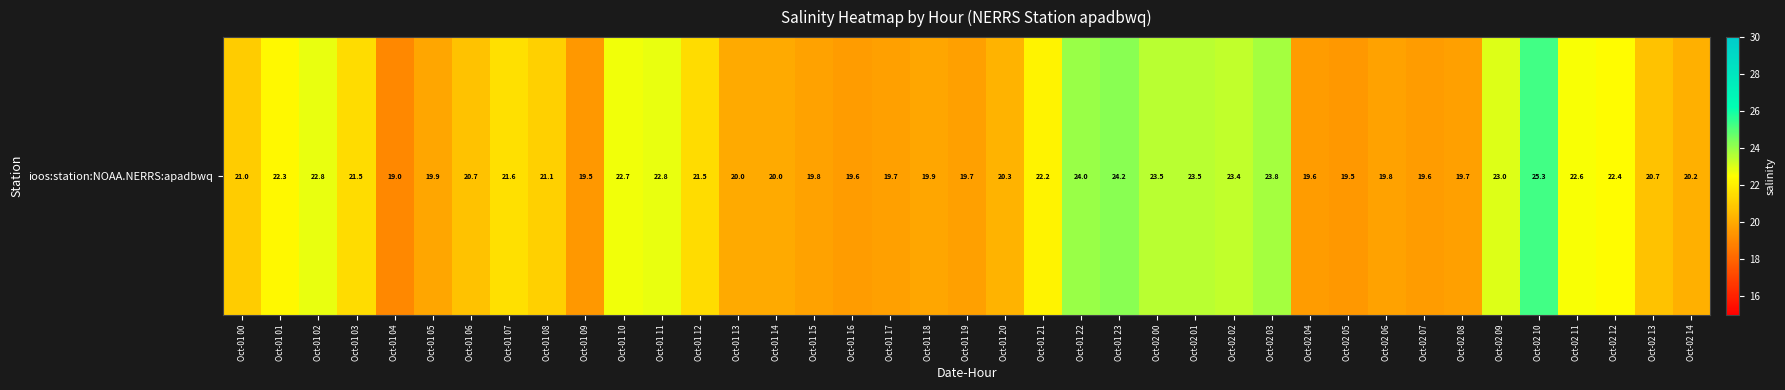

What is the maximum value shown in the chart?

25.3